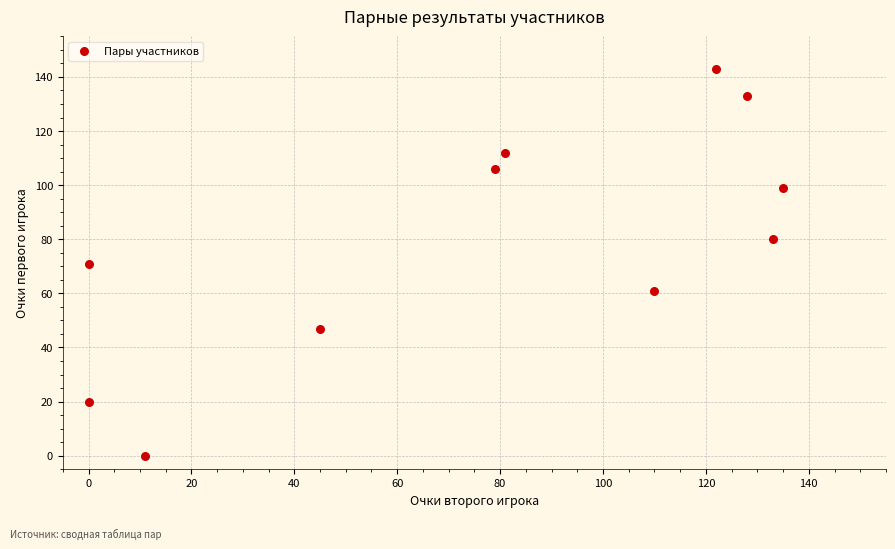

What is the range of Y values (max minus min)?

143